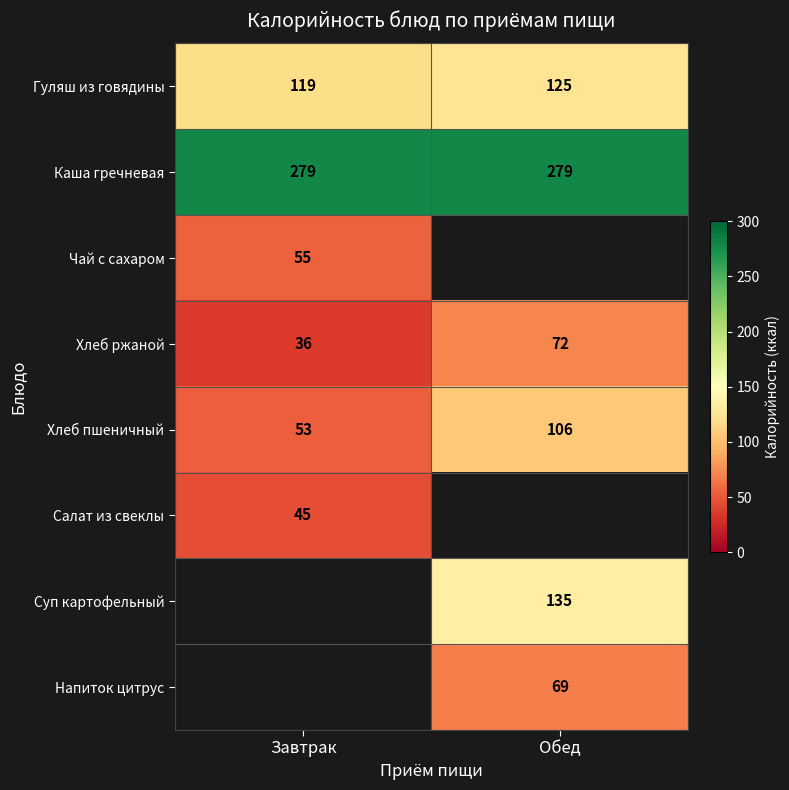

Which category has the lowest value in the Хлеб ржаной series?

Завтрак